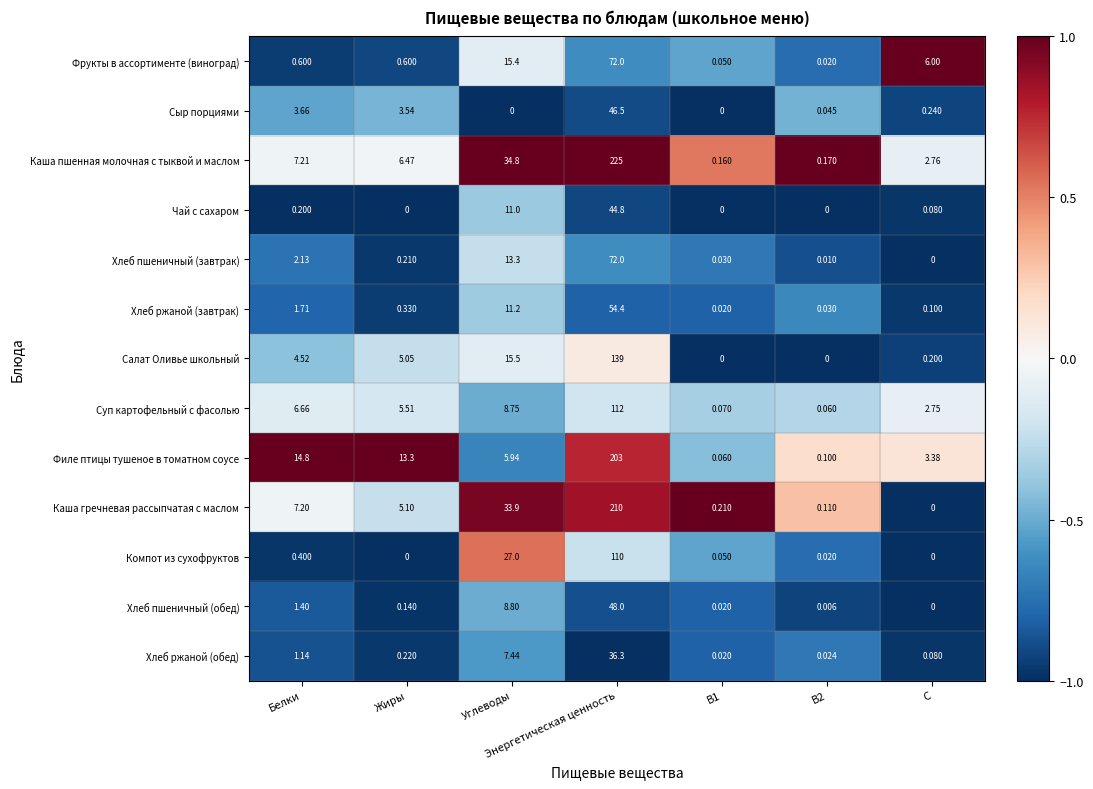

Which series has the widest spread of values?

Каша пшенная молочная с тыквой и маслом